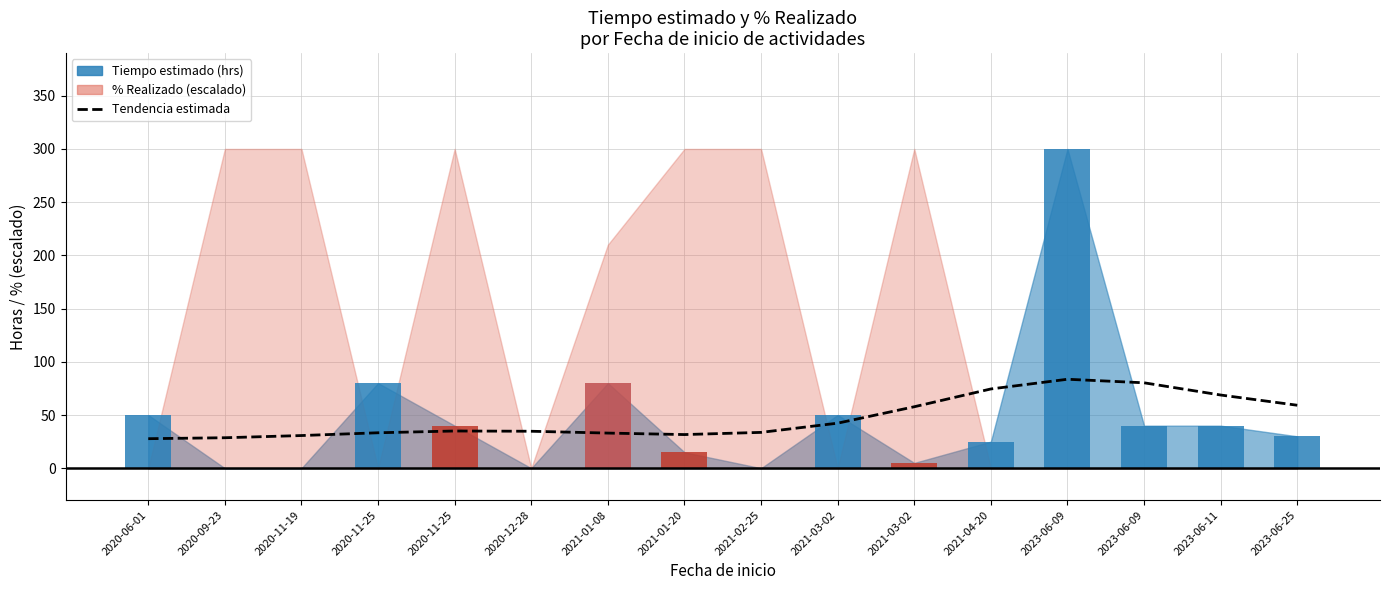

Approximately how many times larger is the value at 2021-04-20 compared to 2021-03-02?

1.8